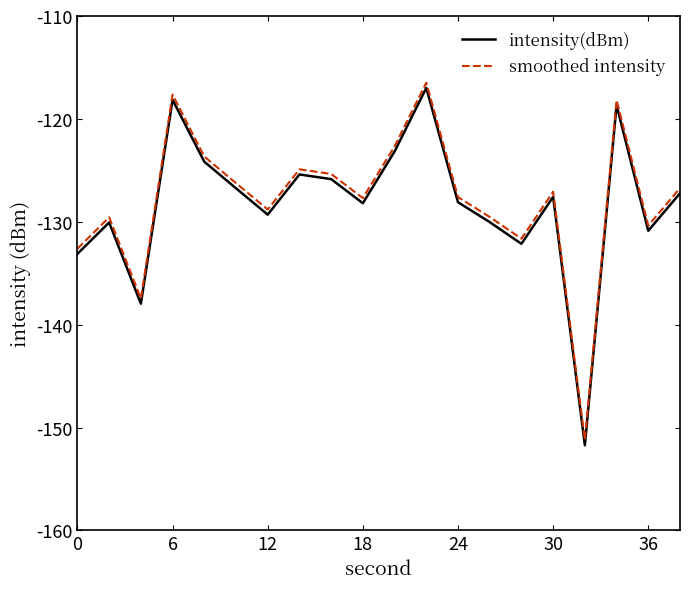

What is the greatest value displayed?

-116.5